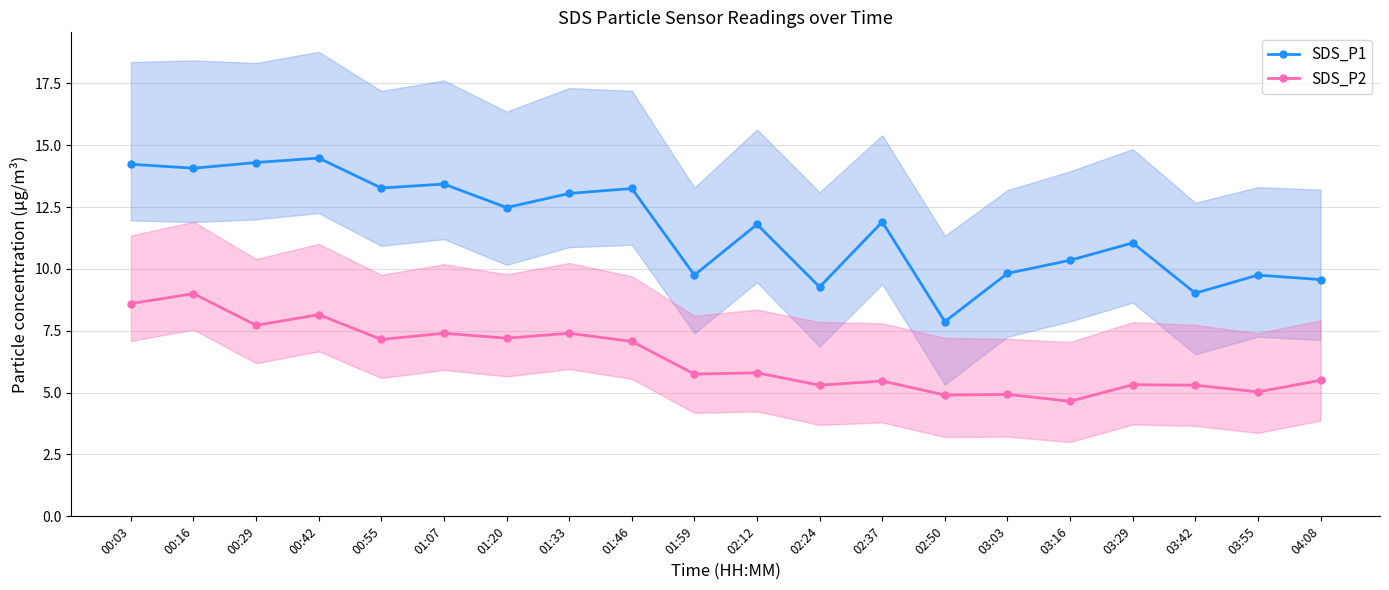

Which category has the lowest value in the SDS_P2 series?

03:16